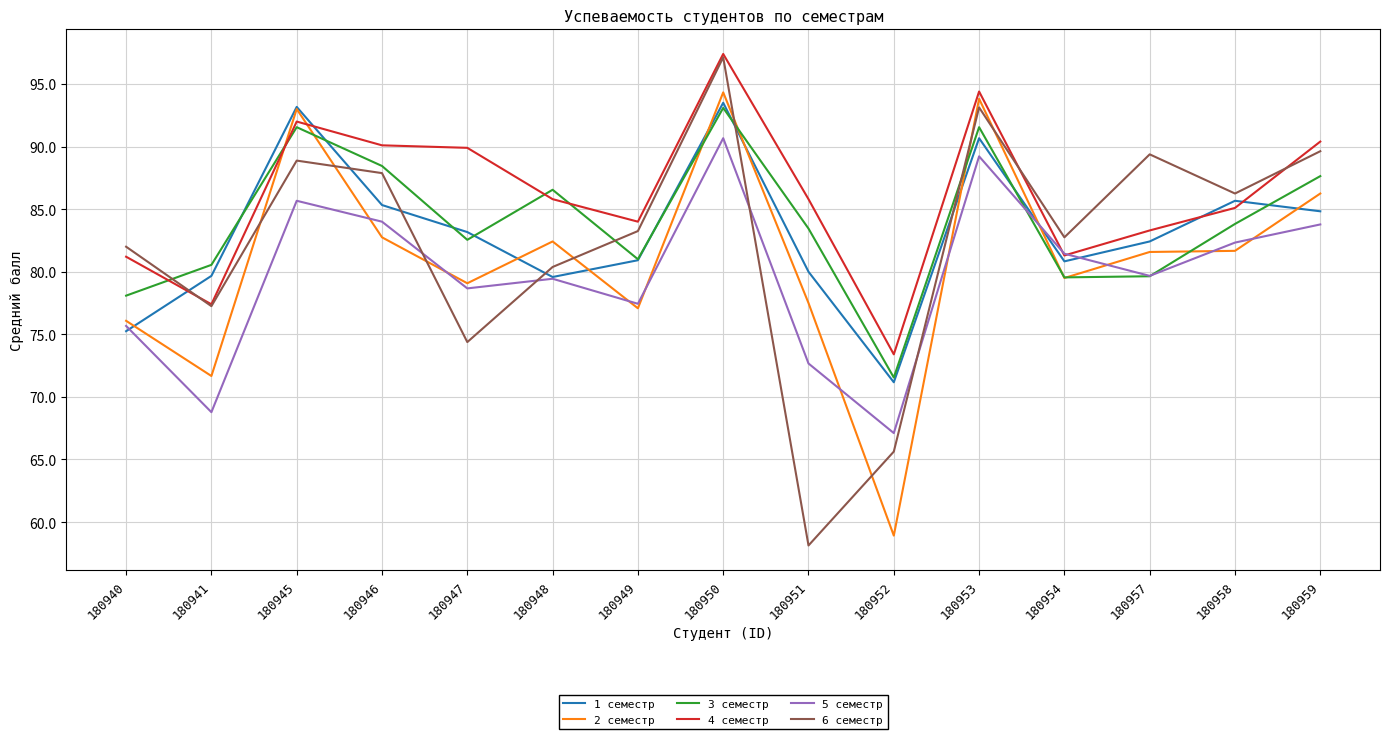

What are all the series names shown in the legend?

1 семестр, 2 семестр, 3 семестр, 4 семестр, 5 семестр, 6 семестр